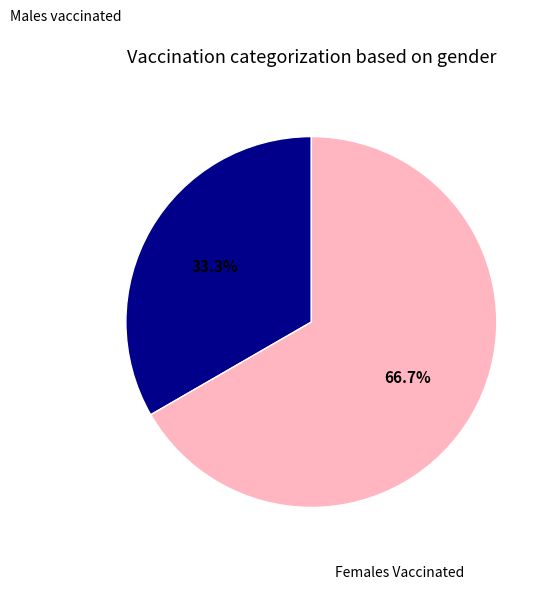

Is there any slice that represents more than half of the pie?

Yes